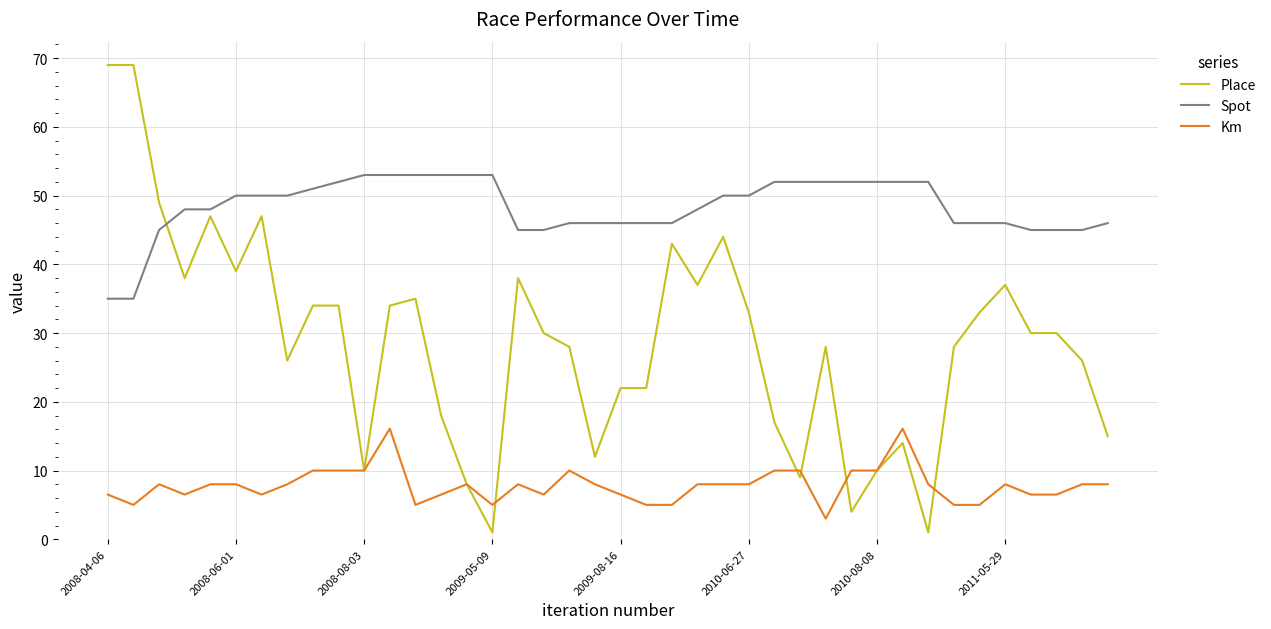

Reading left to right, transcribe all the data shown in this chart.

Place: 69.0	69.0	49.0	38.0	47.0	39.0	47.0	26.0	34.0	34.0	10.0	34.0	35.0	18.0	8.0	1.0	38.0	30.0	28.0	12.0	22.0	22.0	43.0	37.0	44.0	33.0	17.0	9.0	28.0	4.0	10.0	14.0	1.0	28.0	33.0	37.0	30.0	30.0	26.0	15.0
Spot: 35.0	35.0	45.0	48.0	48.0	50.0	50.0	50.0	51.0	52.0	53.0	53.0	53.0	53.0	53.0	53.0	45.0	45.0	46.0	46.0	46.0	46.0	46.0	48.0	50.0	50.0	52.0	52.0	52.0	52.0	52.0	52.0	52.0	46.0	46.0	46.0	45.0	45.0	45.0	46.0
Km: 6.5	5.0	8.0	6.5	8.0	8.0	6.5	8.0	10.0	10.0	10.0	16.1	5.0	6.5	8.0	5.0	8.0	6.5	10.0	8.0	6.5	5.0	5.0	8.0	8.0	8.0	10.0	10.0	3.0	10.0	10.0	16.1	8.0	5.0	5.0	8.0	6.5	6.5	8.0	8.0